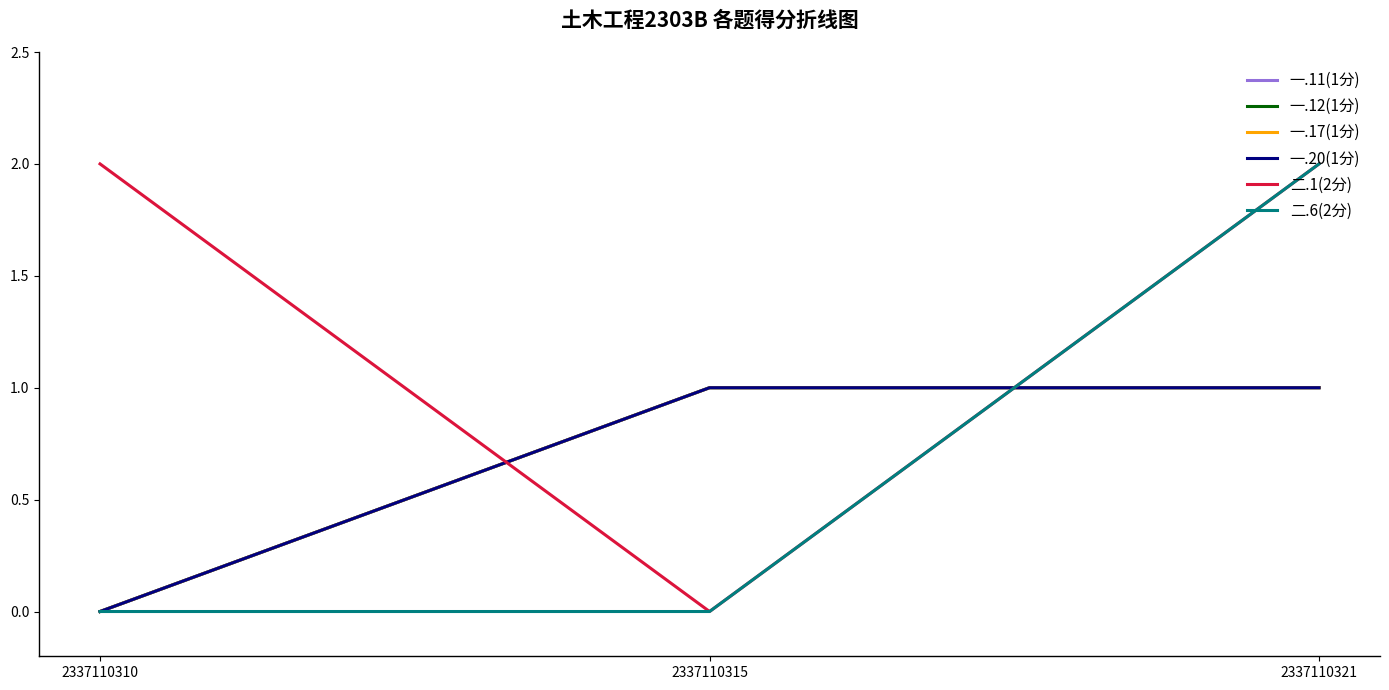

Is this an area chart (filled region under the line)?

No